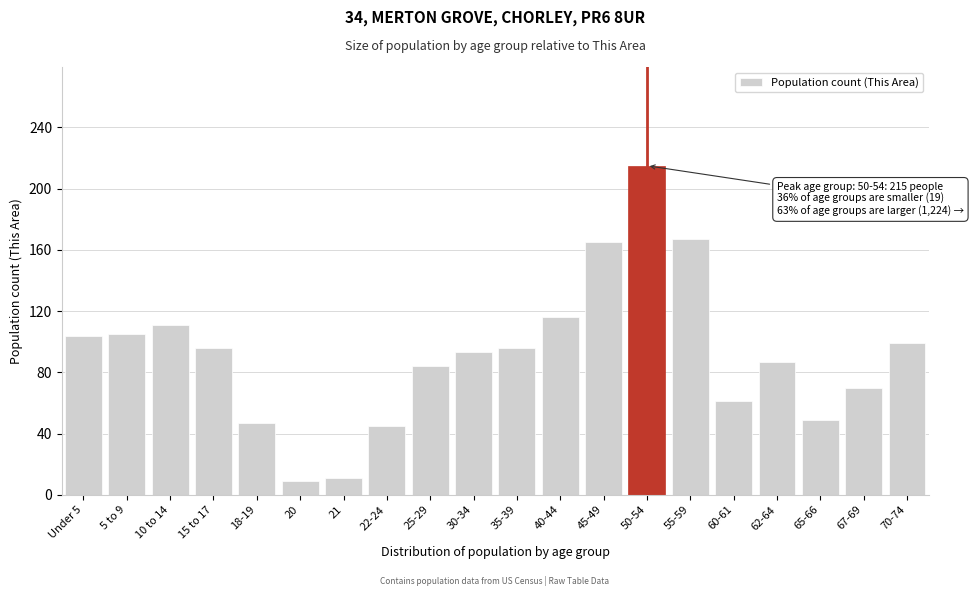

Is it true that the value at 22-24 is 21?

False